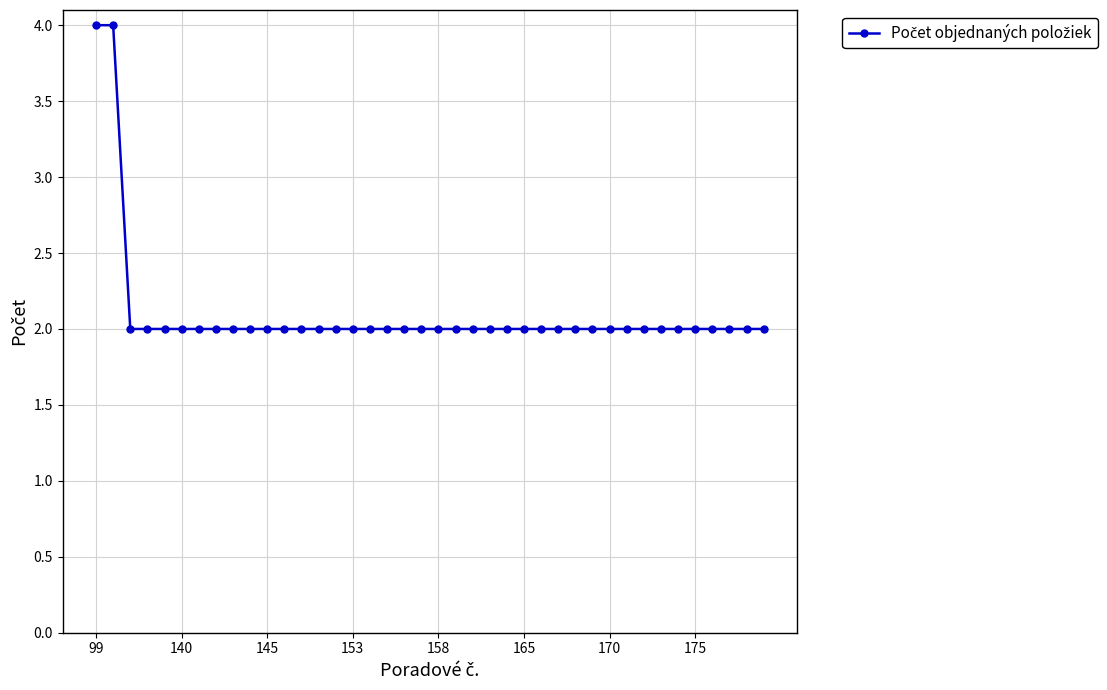

How many data points does each series have?

40